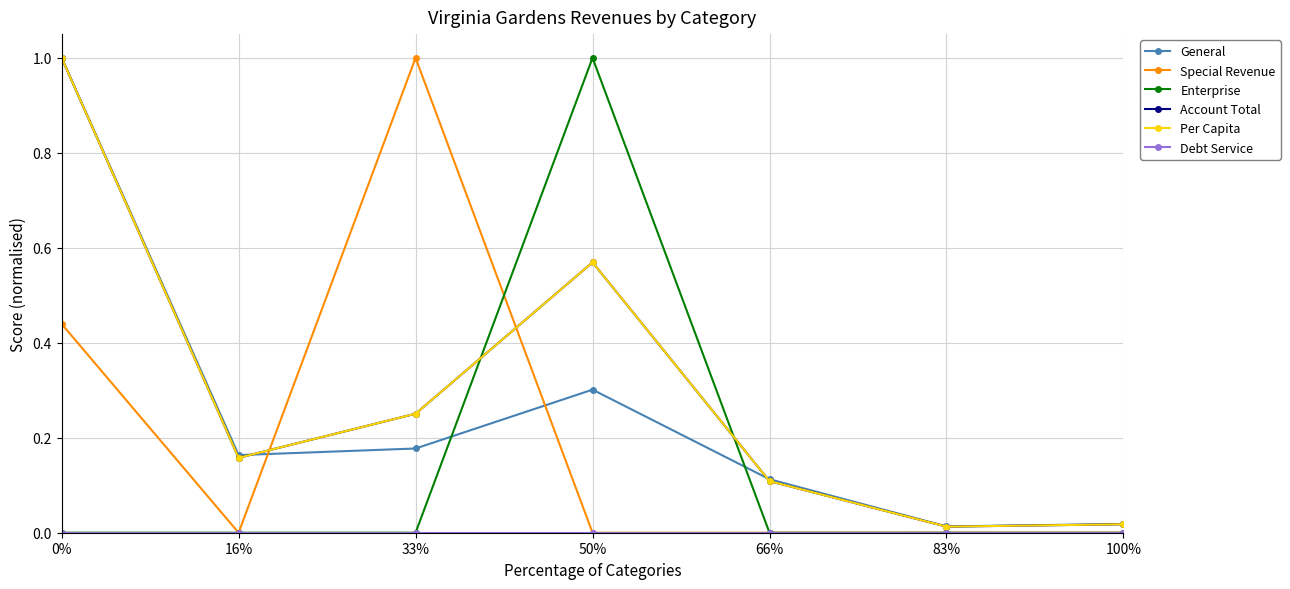

The value of Account Total at 50% is 0.3. True or false?

False